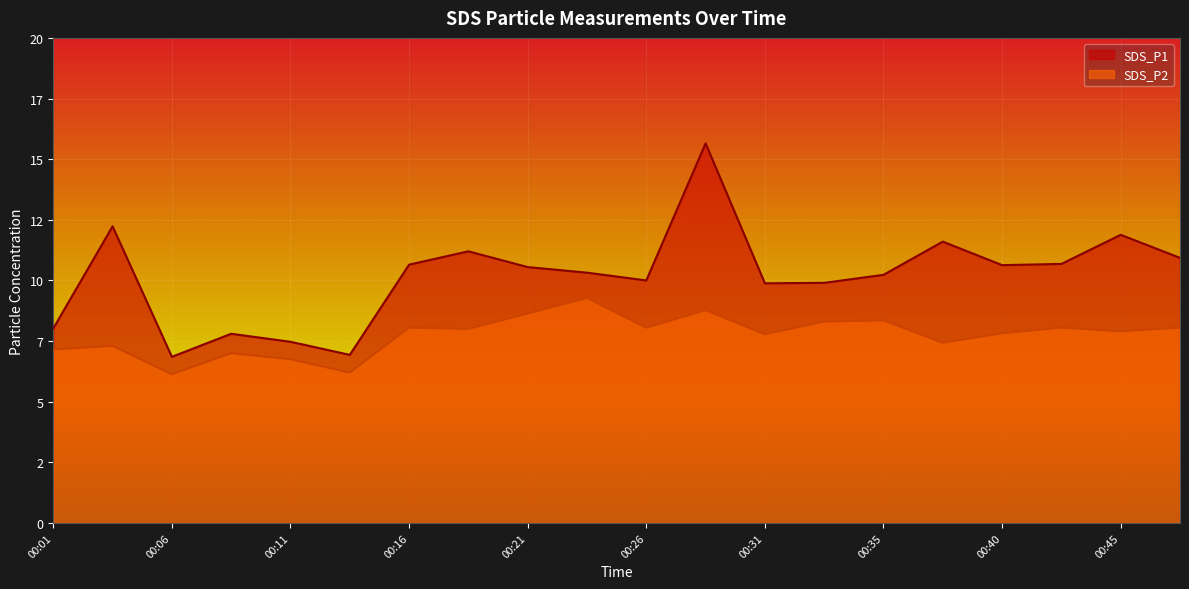

How many interior local valleys does the SDS_P2 series have?

7